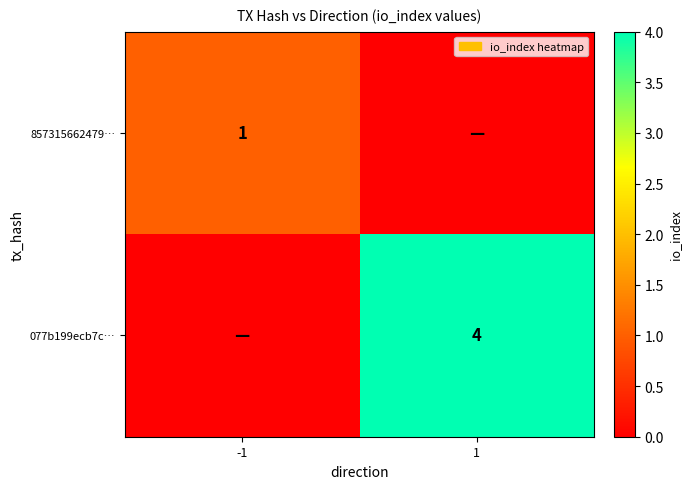

The value of 857315662479… at -1 is 0. True or false?

False